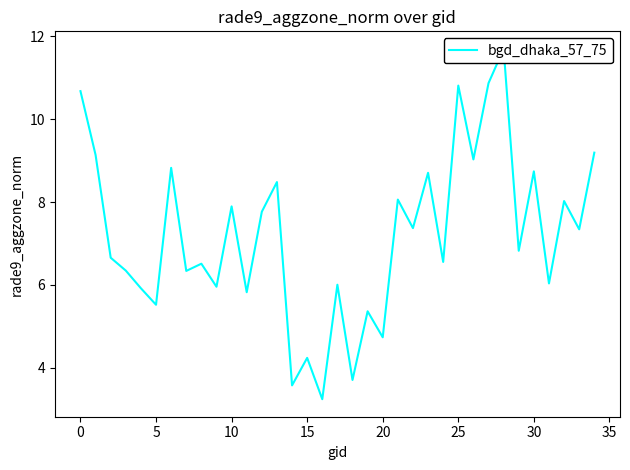

What is the average value?

7.2